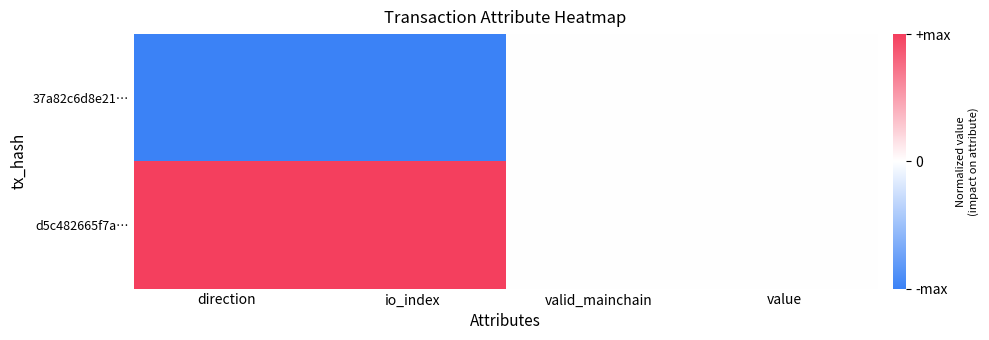

Reading right to left, transcribe all the data shown in this chart.

37a82c6d8e21…: value=0	valid_mainchain=0	io_index=-1	direction=-1
d5c482665f7a…: value=0	valid_mainchain=0	io_index=1	direction=1